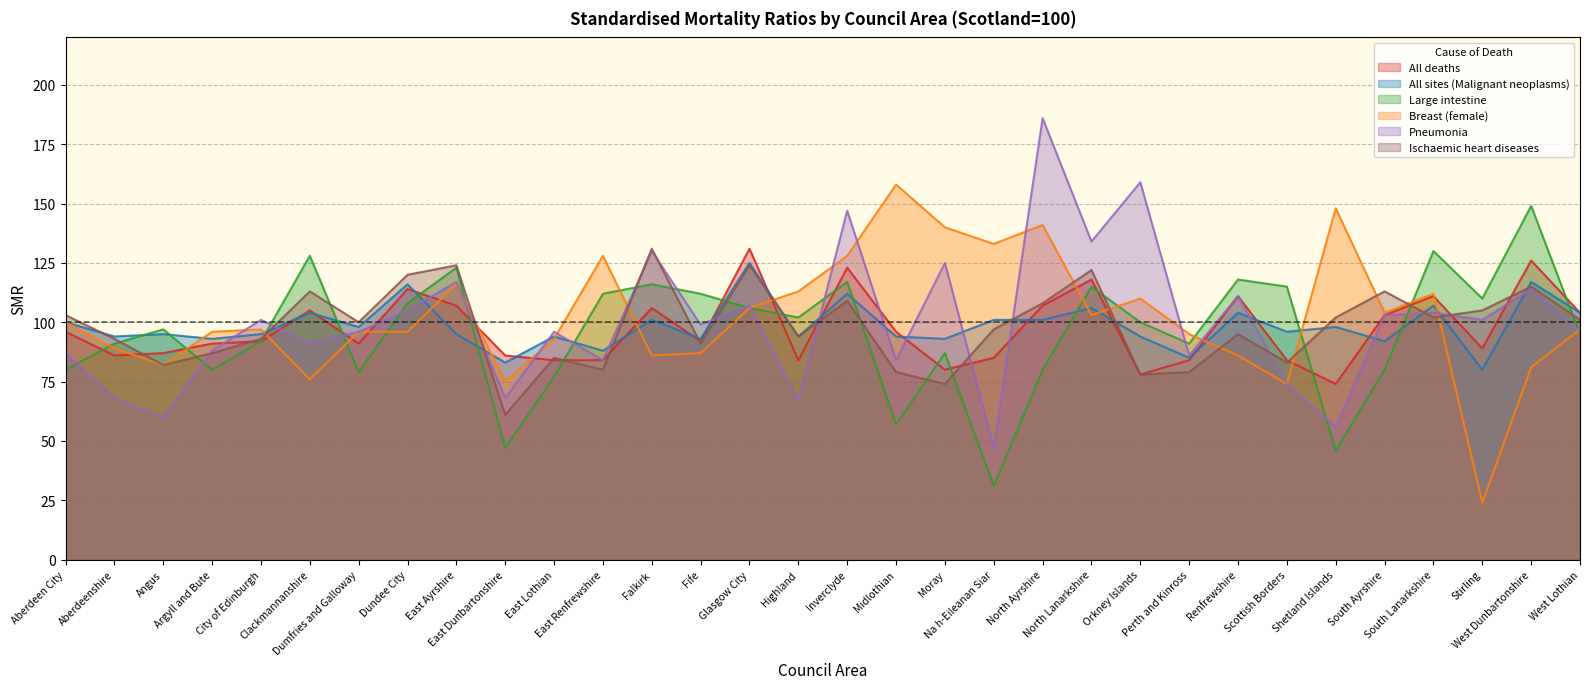

Is it true that Breast (female) equals 30 at Aberdeenshire?

False